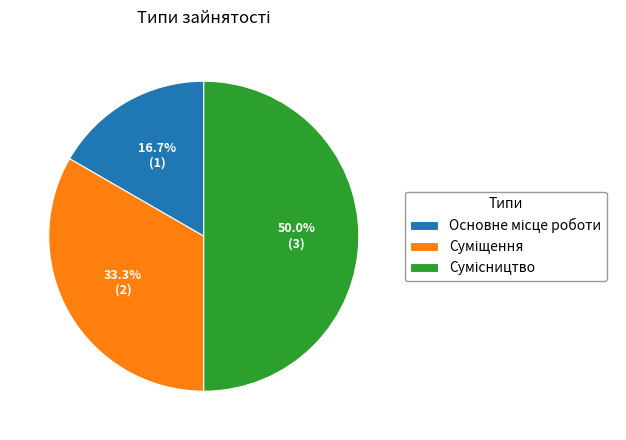

How many slices are in this pie chart?

3